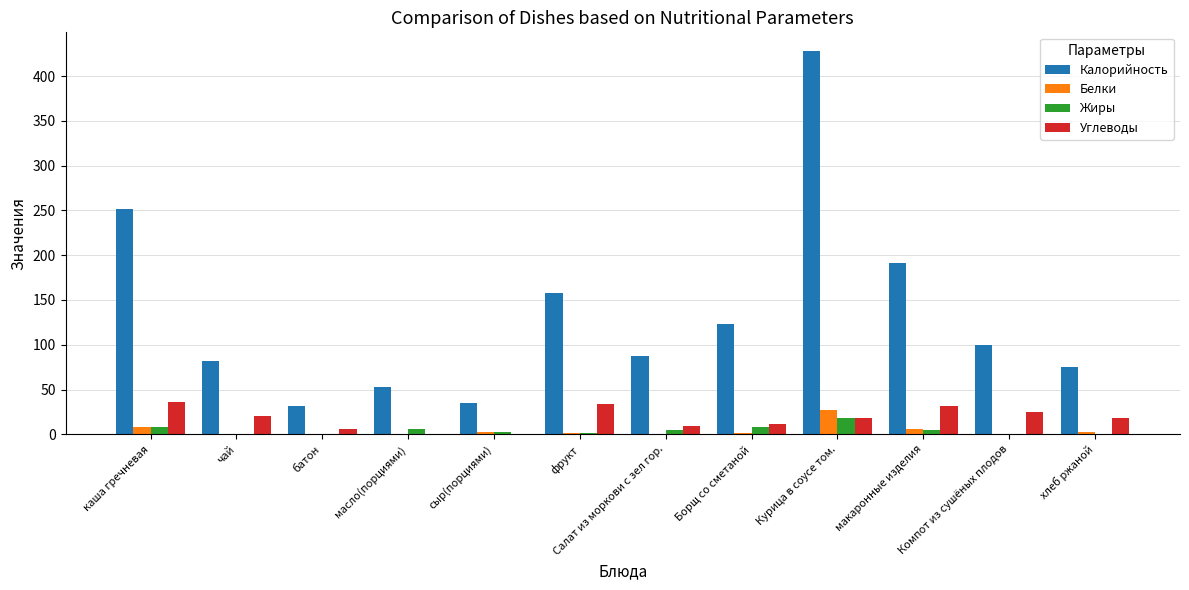

The Калорийность series shows 191.0 at макаронные изделия. True or false?

True